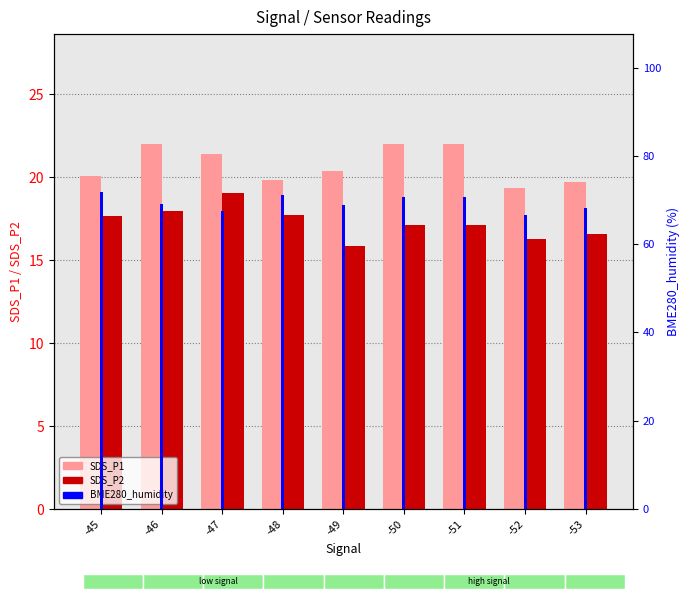

How many values in the SDS_P2 series exceed 17?

6